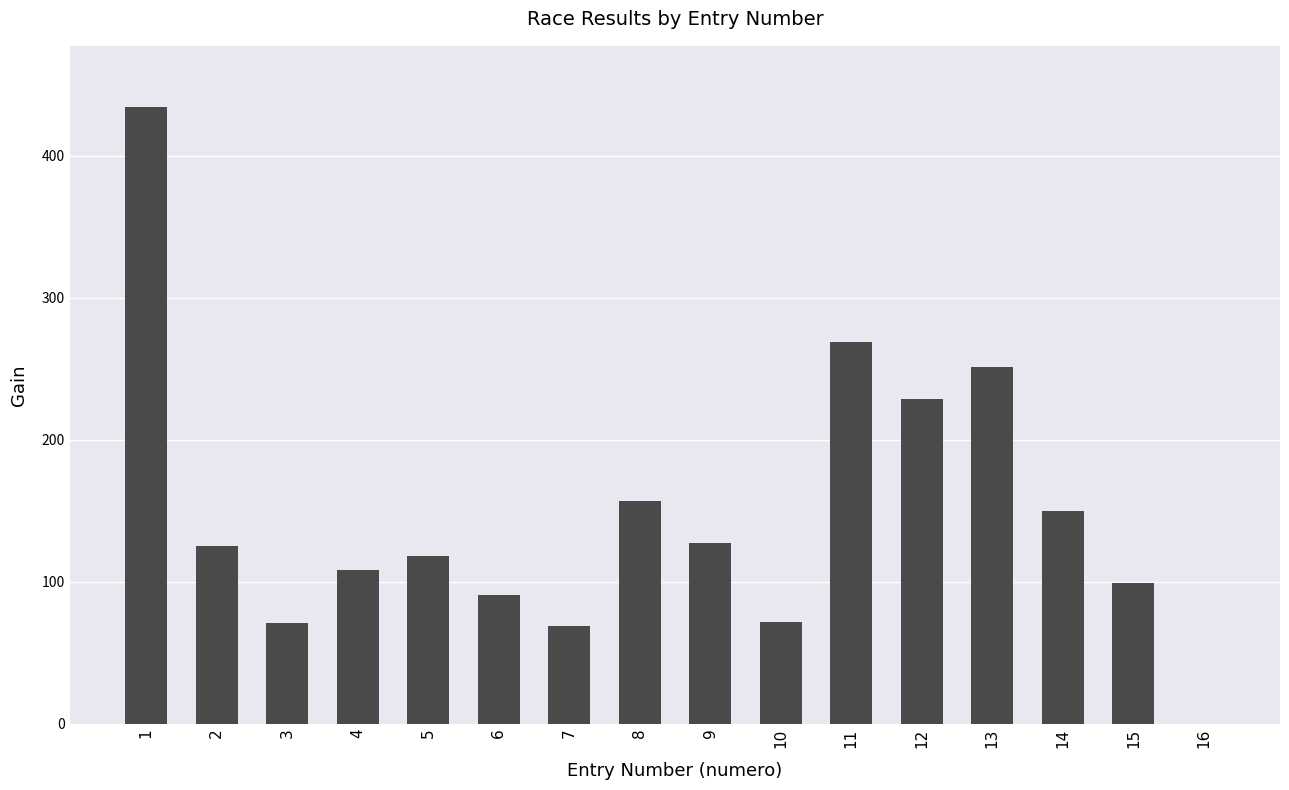

True or false: the data shows 72 at 10.

True